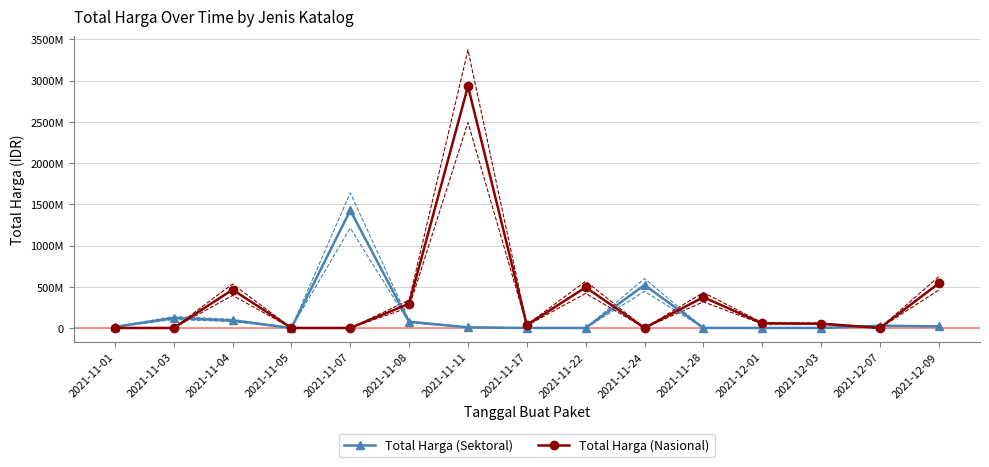

Rank the series by their average value, from highest to lowest.

Total Harga (Nasional), Total Harga (Sektoral)